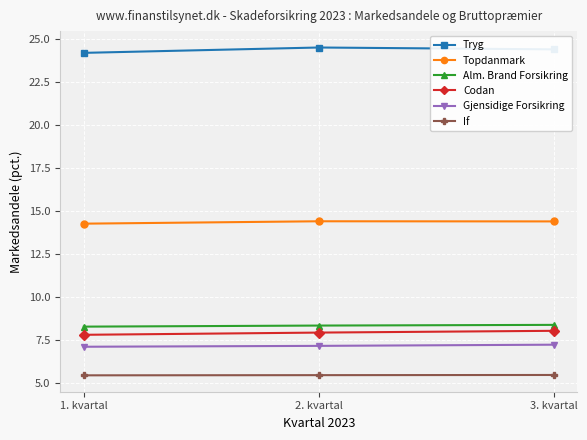

How many categories are shown in the chart?

3